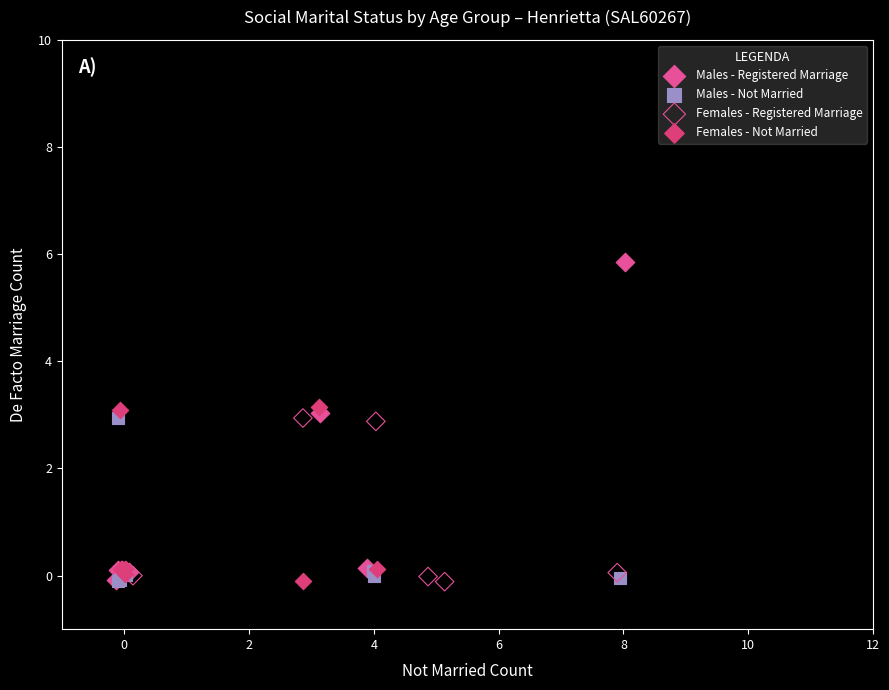

Which series reaches the maximum Y coordinate?

Males - Registered Marriage